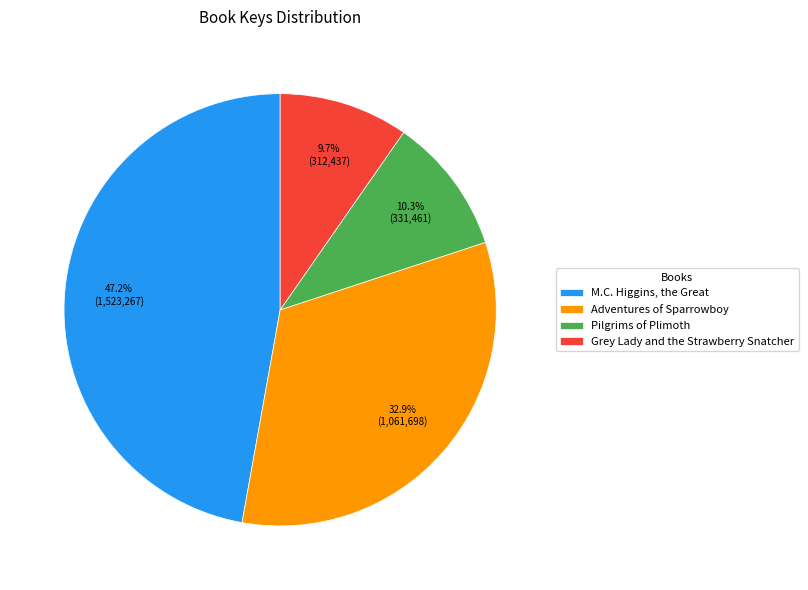

Is Grey Lady and the Strawberry Snatcher the majority of the pie?

No